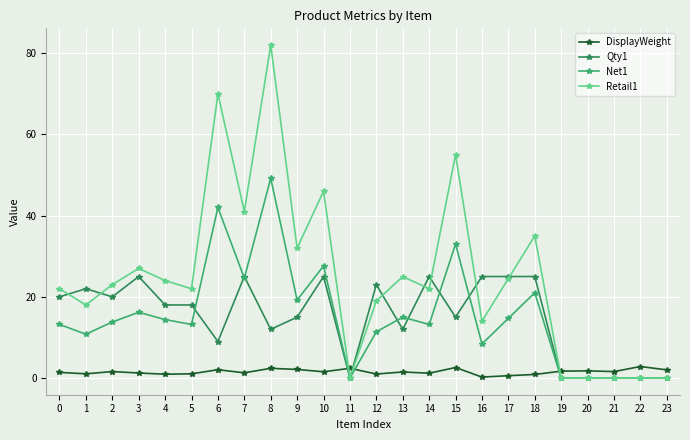

Does the chart have visible grid lines?

Yes